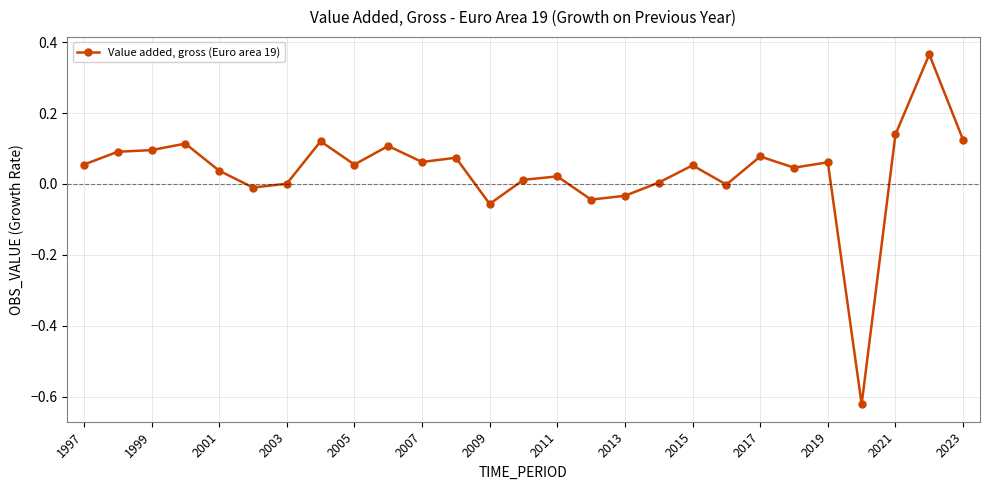

What is the difference between the maximum and minimum values?

1.0